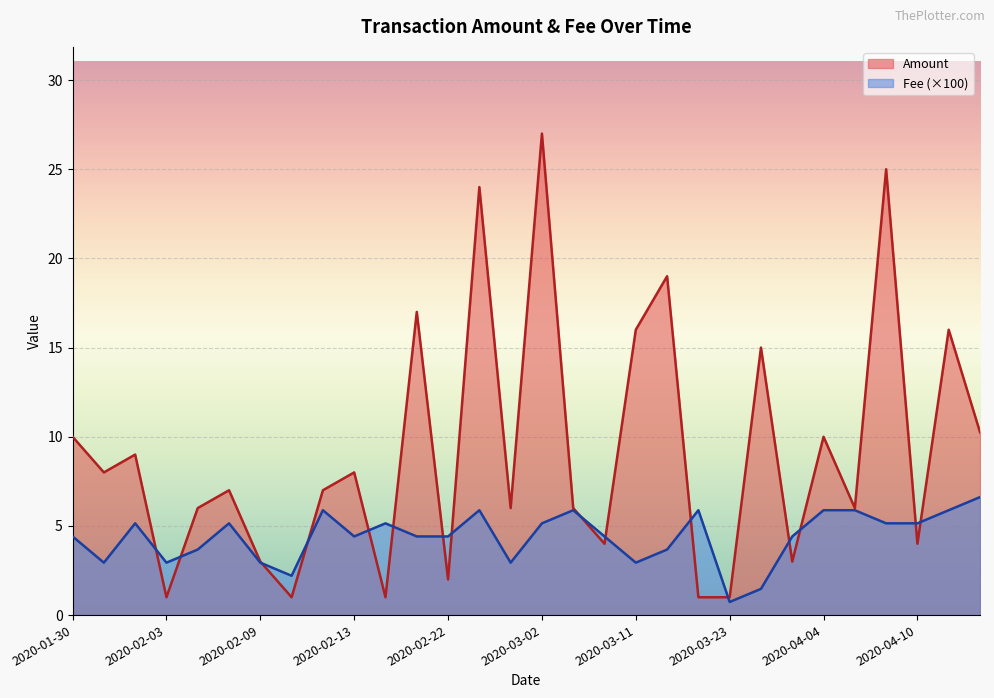

At which category is the sum across all series the highest?

2020-03-02